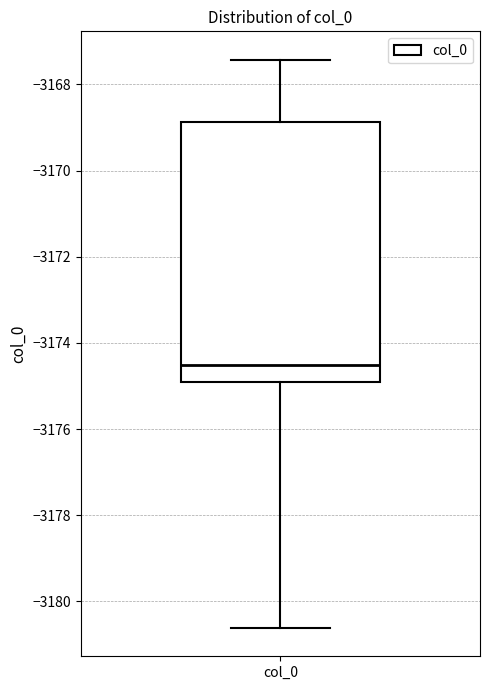

Read this box plot against the y-axis: the position of the median line, the range covered by the box, and the ends of both whiskers. The values are not printed on the chart, so give them approximately, as read against the axis.

median -3174.6, box -3175.0 to -3168.8, whiskers -3180.6 to -3167.4